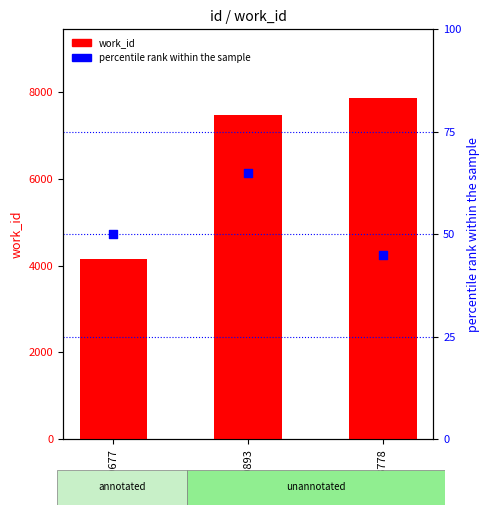

At how many categories does at least one series exceed 122?

3